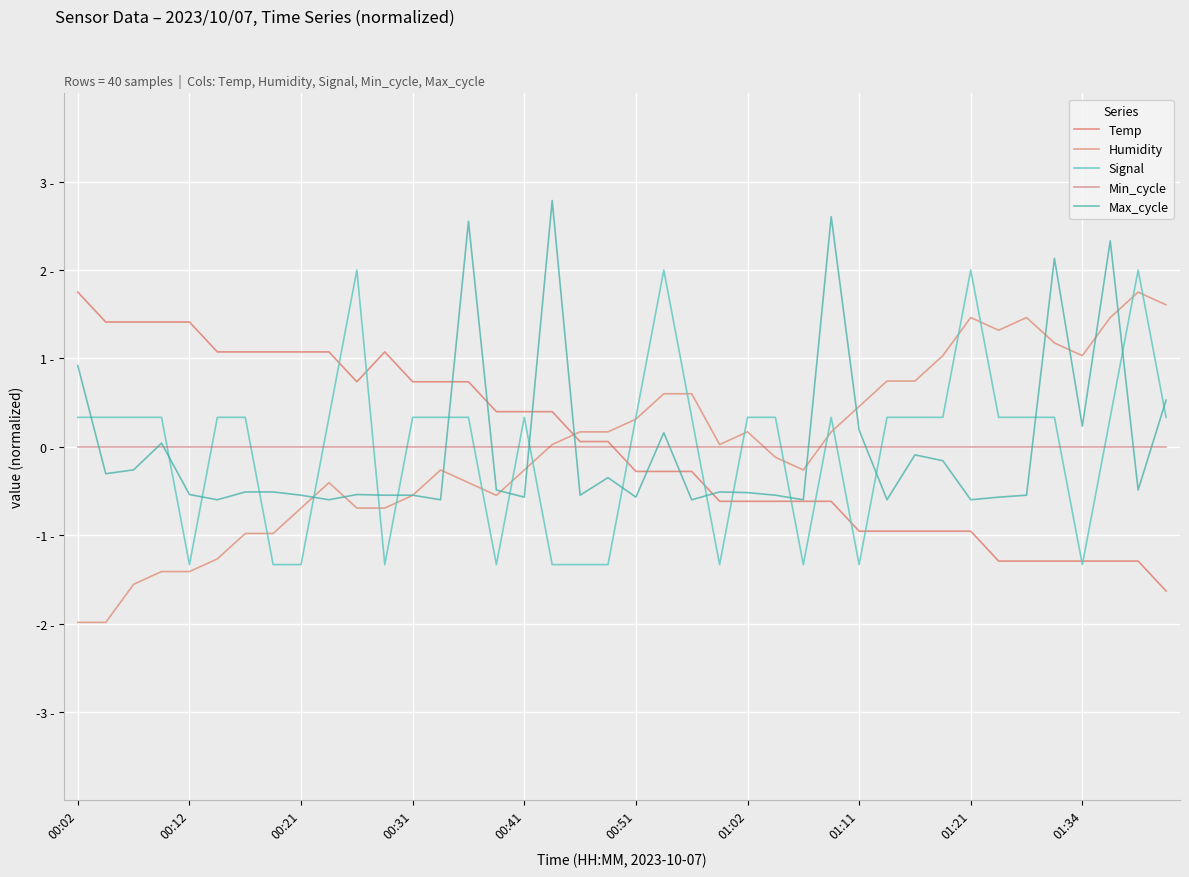

Where is the first local maximum for Temp?

11